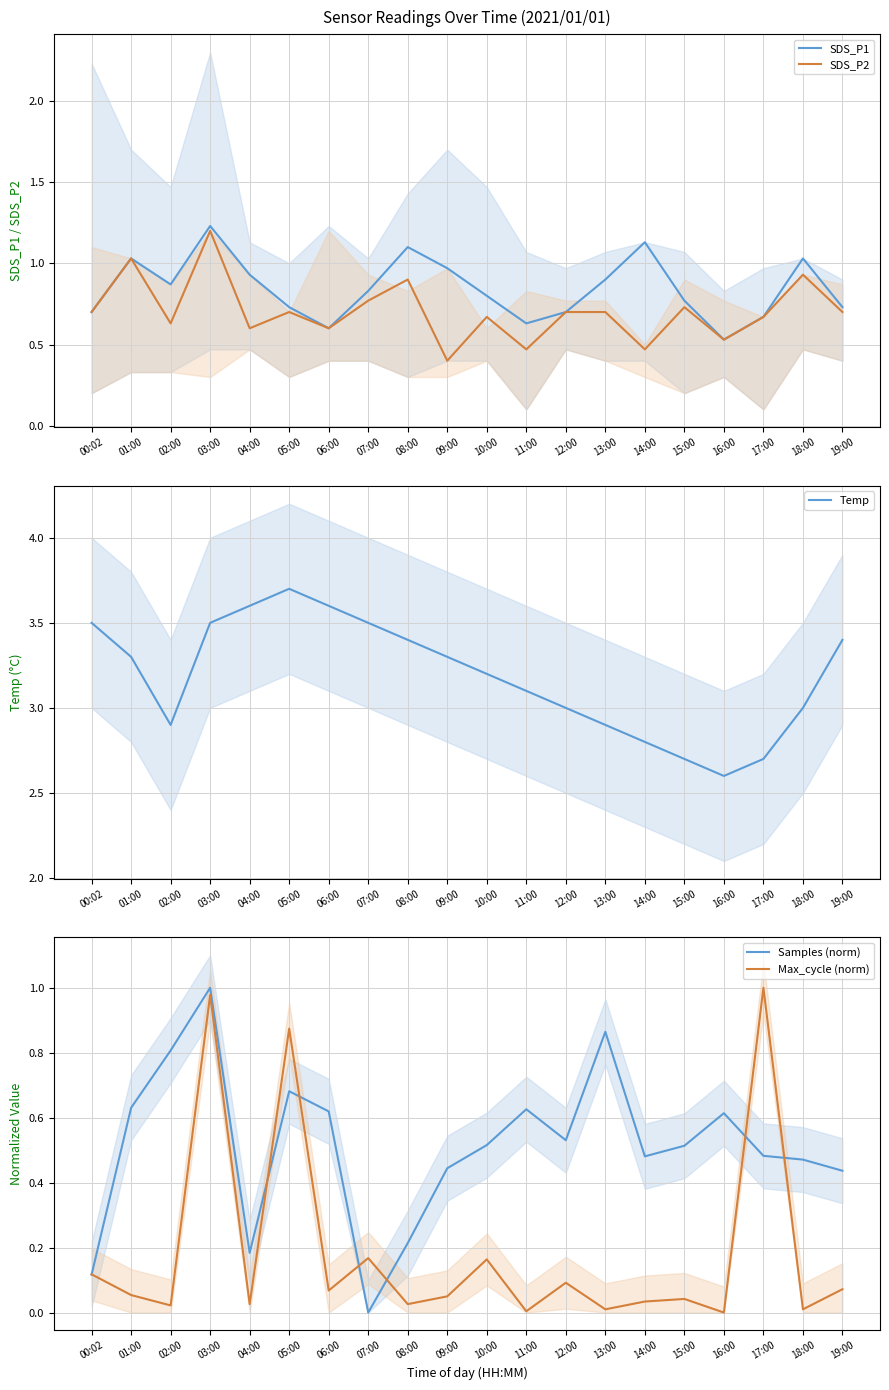

Where is Max_cycle (norm) nearest to the value 0?

16:00